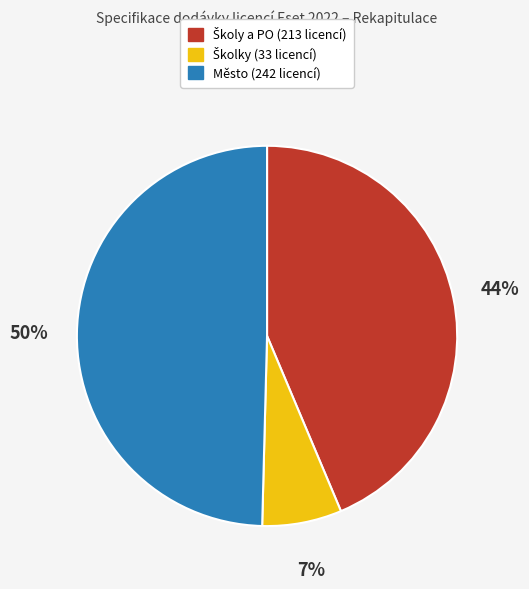

Which slice is the largest?

Město